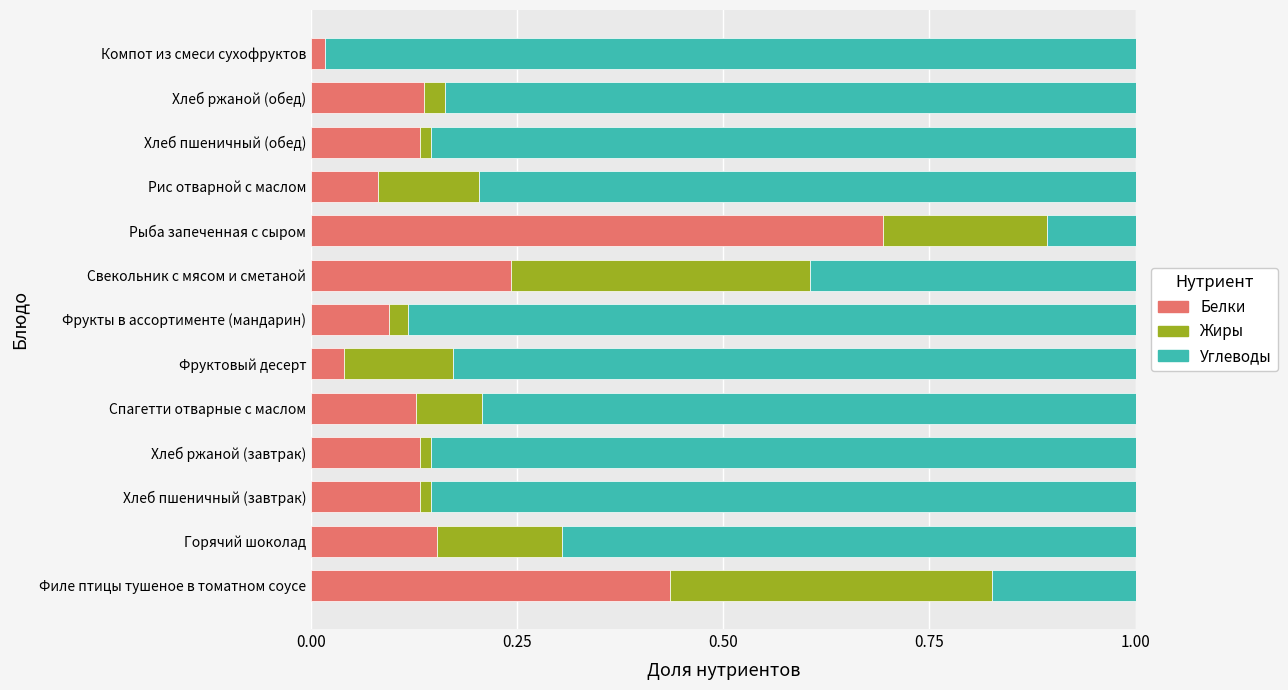

What is the maximum value for Белки?

0.7